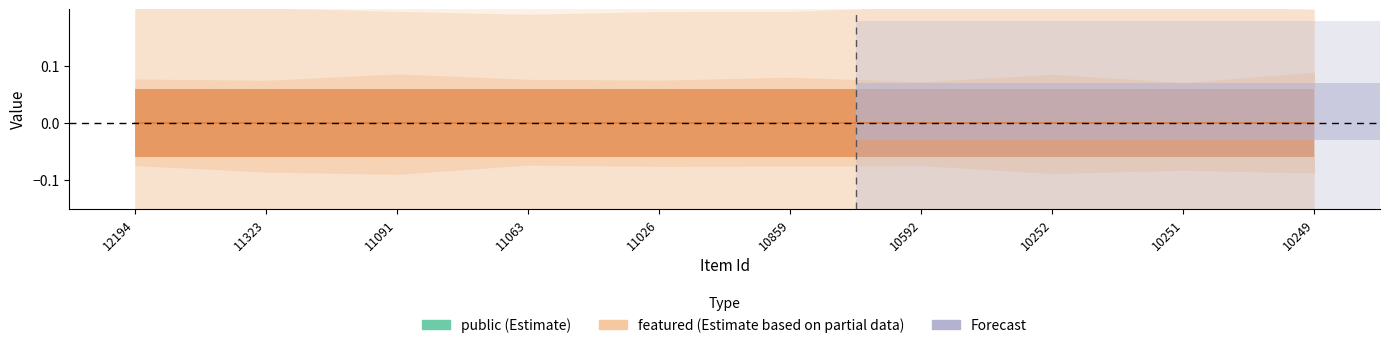

At which category is the sum across all series the highest?

12194